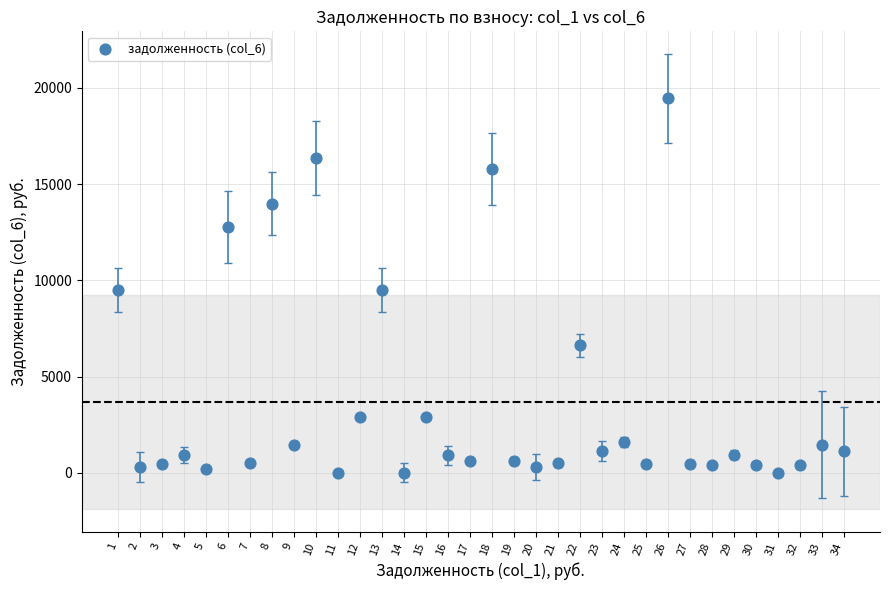

What is the range of Y values (max minus min)?

19455.8